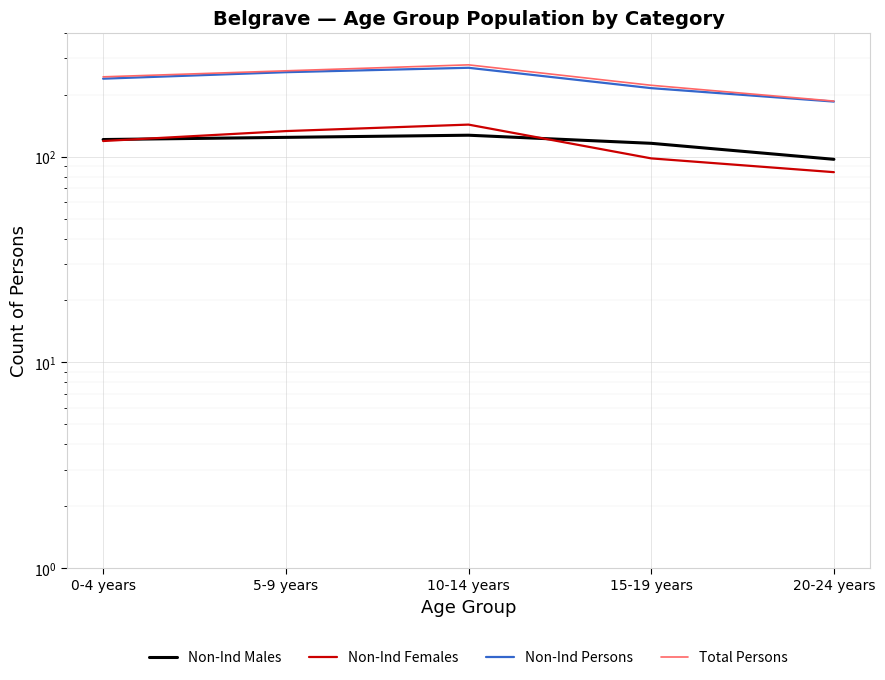

True or false: Non-Ind Females and Total Persons cross at least once.

False